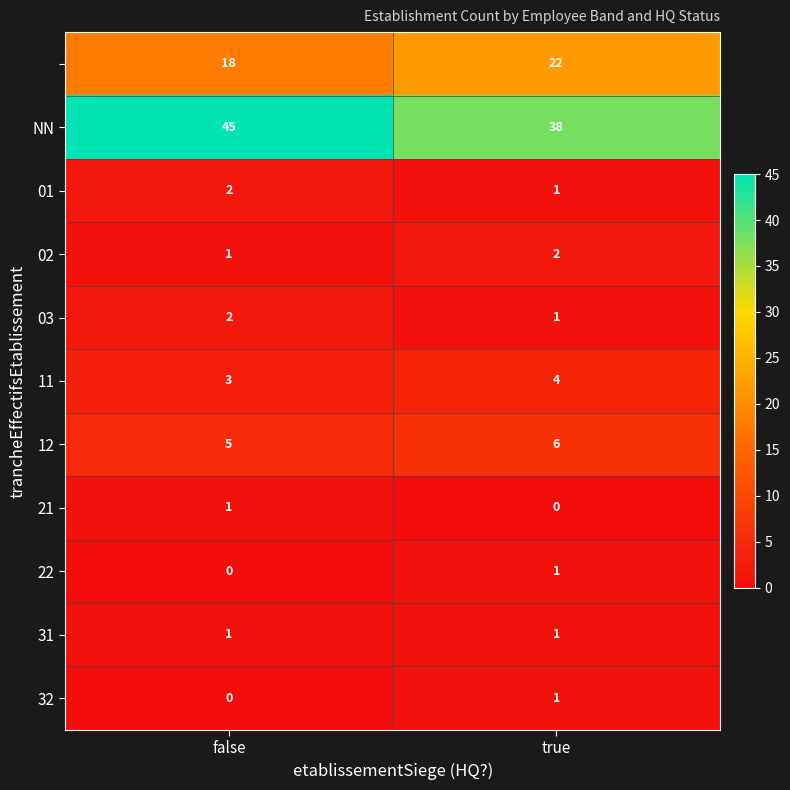

At which category is the sum across all series the highest?

false